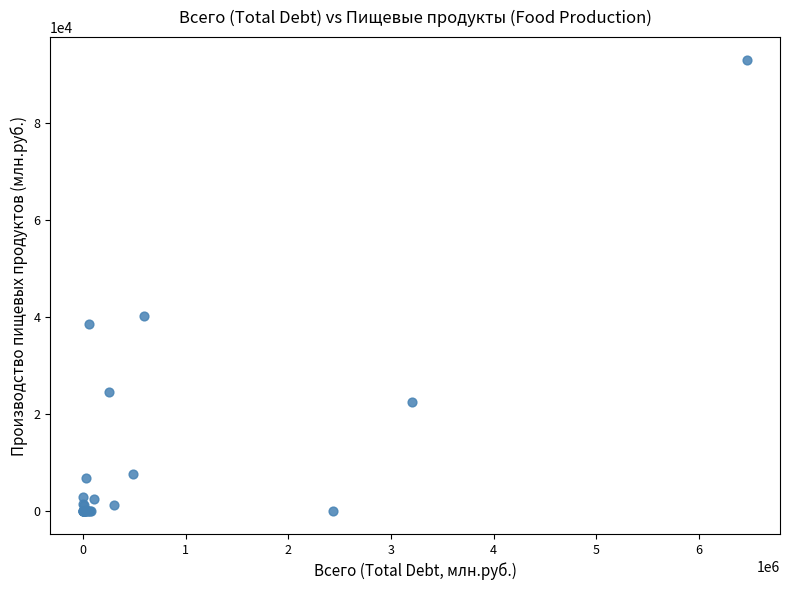

What Y value in the scatter plot is closest to 46549?

40260